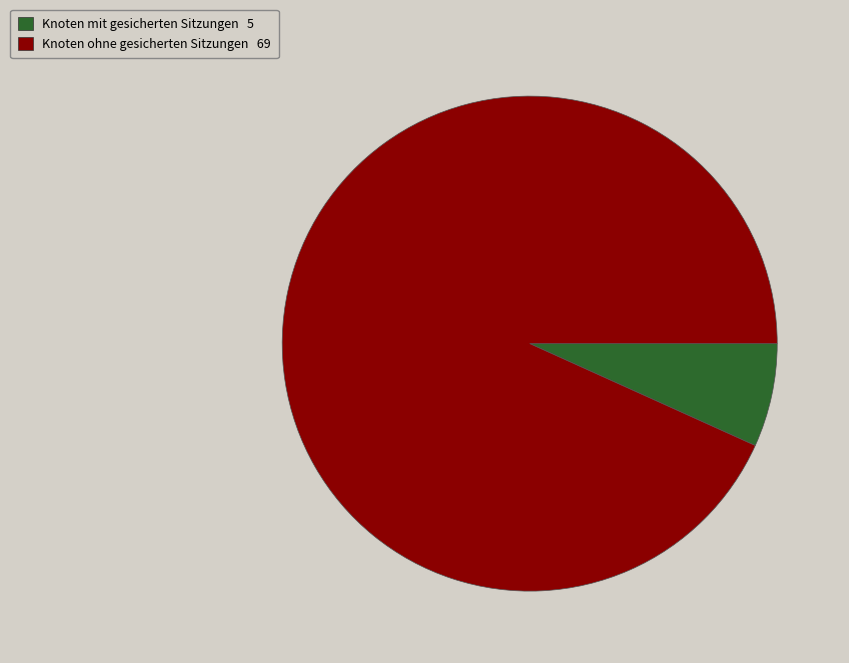

Is there any slice that represents more than half of the pie?

Yes